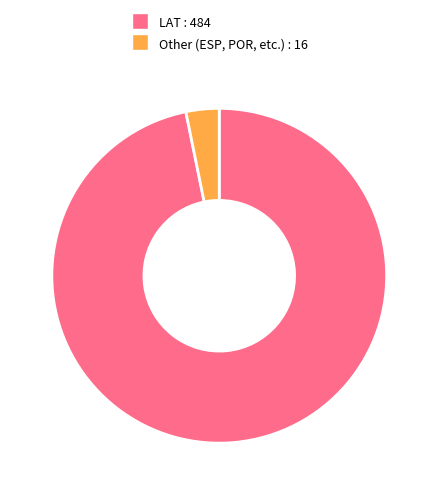

Is there a majority slice in this chart?

Yes